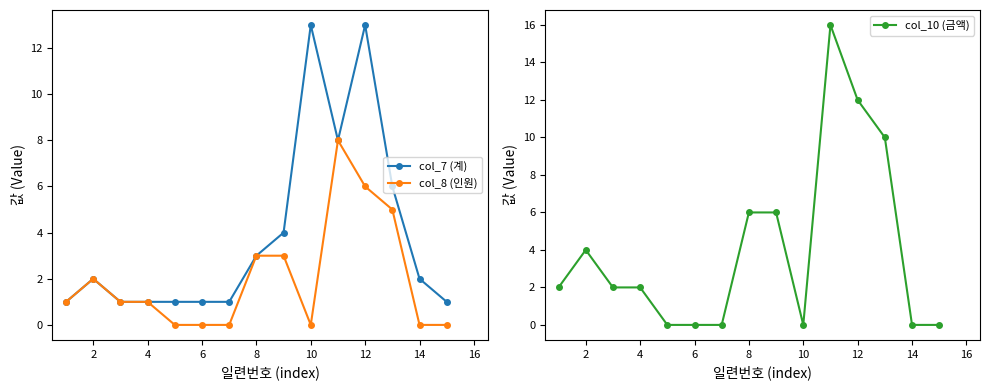

Where is the first local maximum for col_8 (인원)?

2